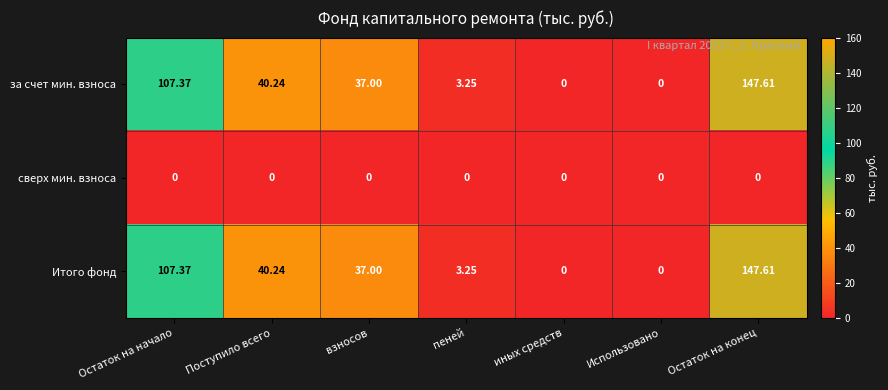

Which category has the highest value across all series?

Остаток на конец